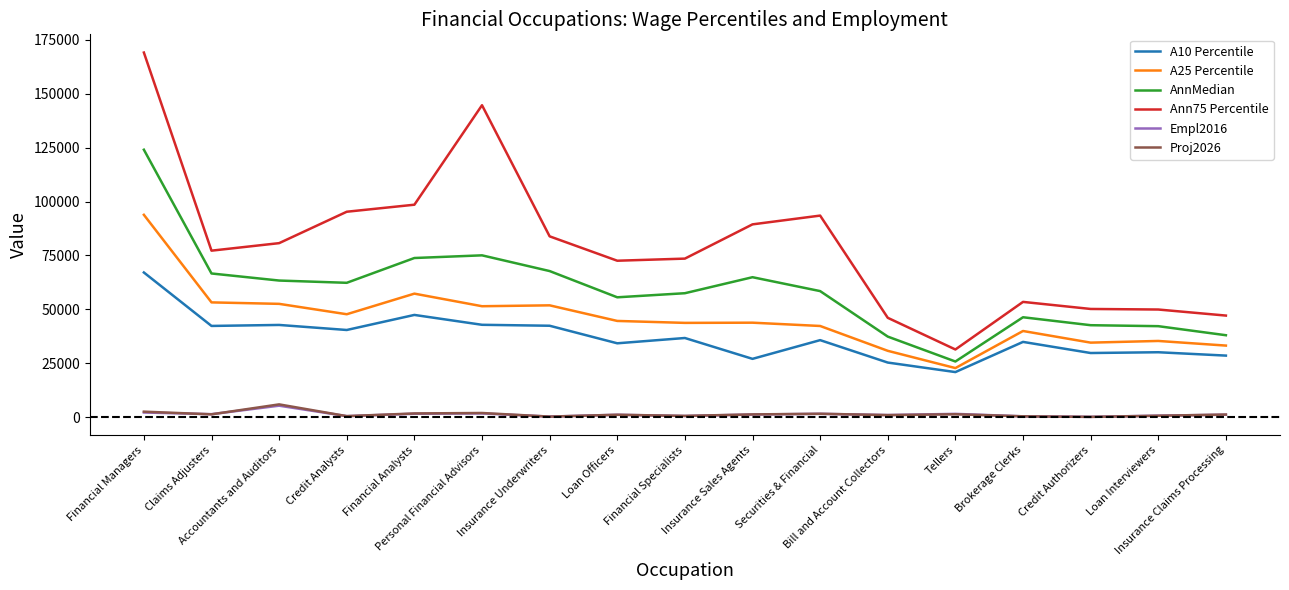

How many lines are shown in the chart?

6